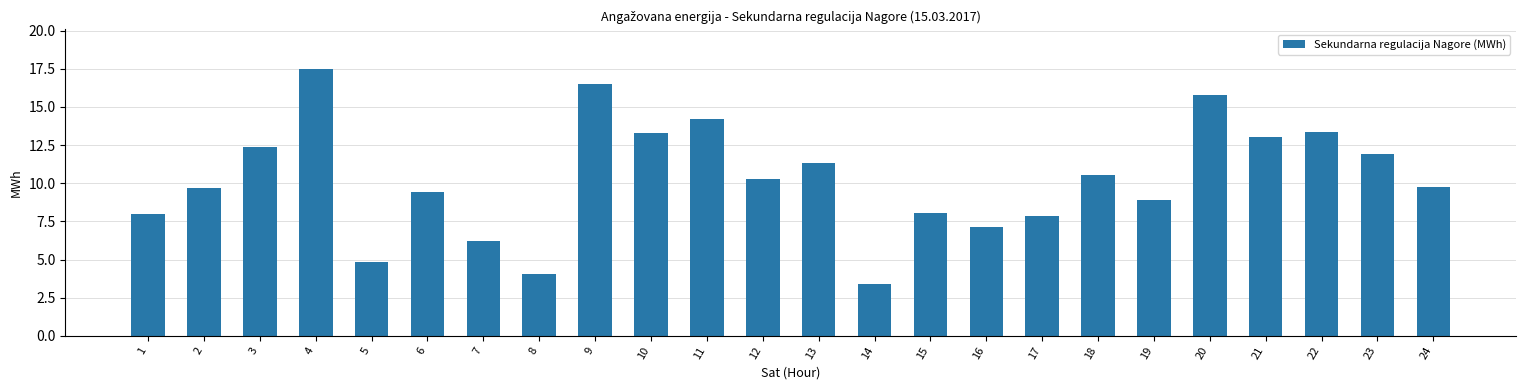

How many bars are there in total?

24